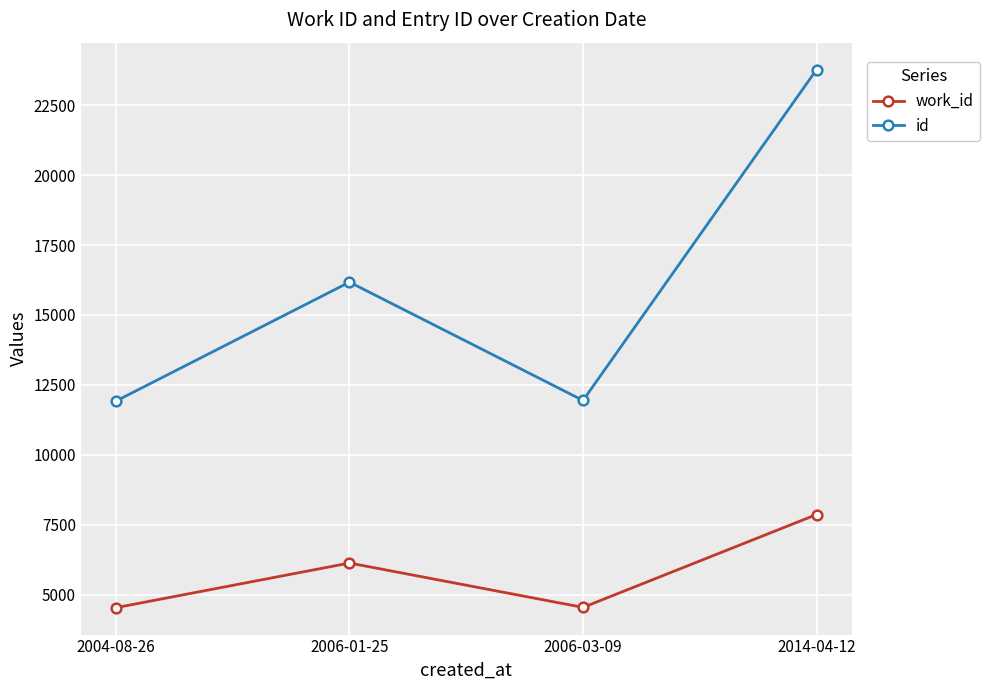

Which series has the largest range (max minus min)?

id